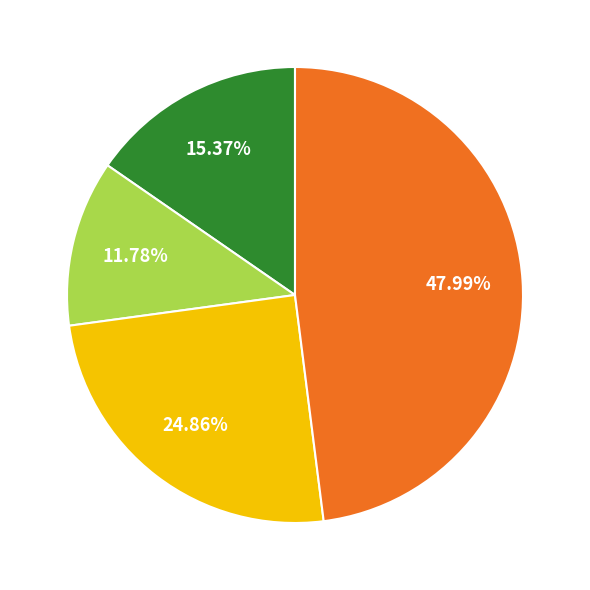

Is there any slice that represents more than half of the pie?

No